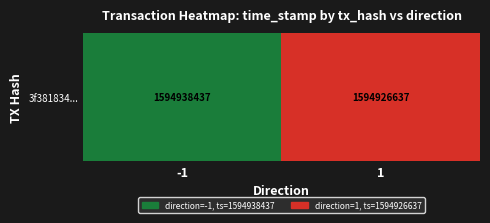

The value at 1 is 989485208. True or false?

False